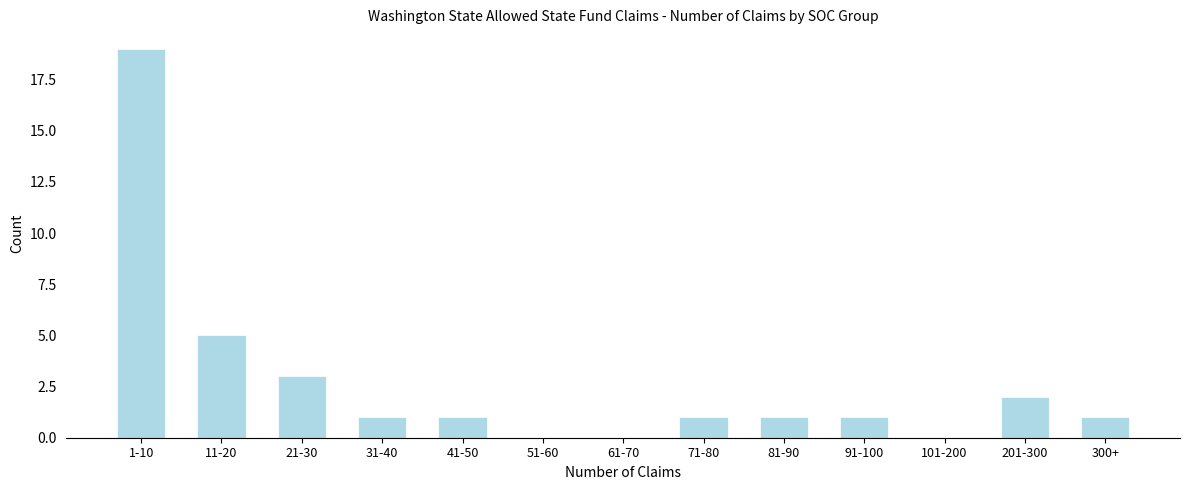

Reading left to right, extract all data points from this chart.

1-10=19	11-20=5	21-30=3	31-40=1	41-50=1	51-60=0	61-70=0	71-80=1	81-90=1	91-100=1	101-200=0	201-300=2	300+=1